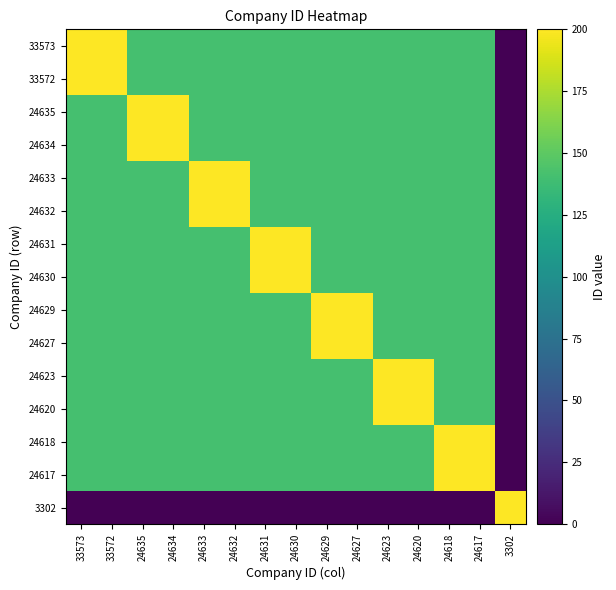

Between 33573 and 24618, which is larger?

33573